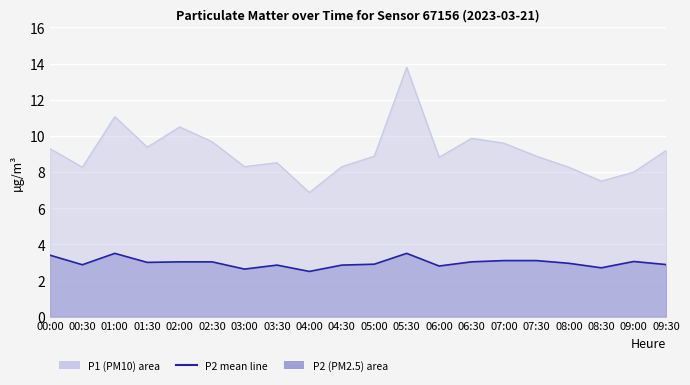

List the labels in order of value, smallest first.

04:00, 03:00, 08:30, 06:00, 03:30, 04:30, 00:30, 09:30, 05:00, 08:00, 01:30, 02:00, 02:30, 06:30, 09:00, 07:00, 07:30, 00:00, 01:00, 05:30